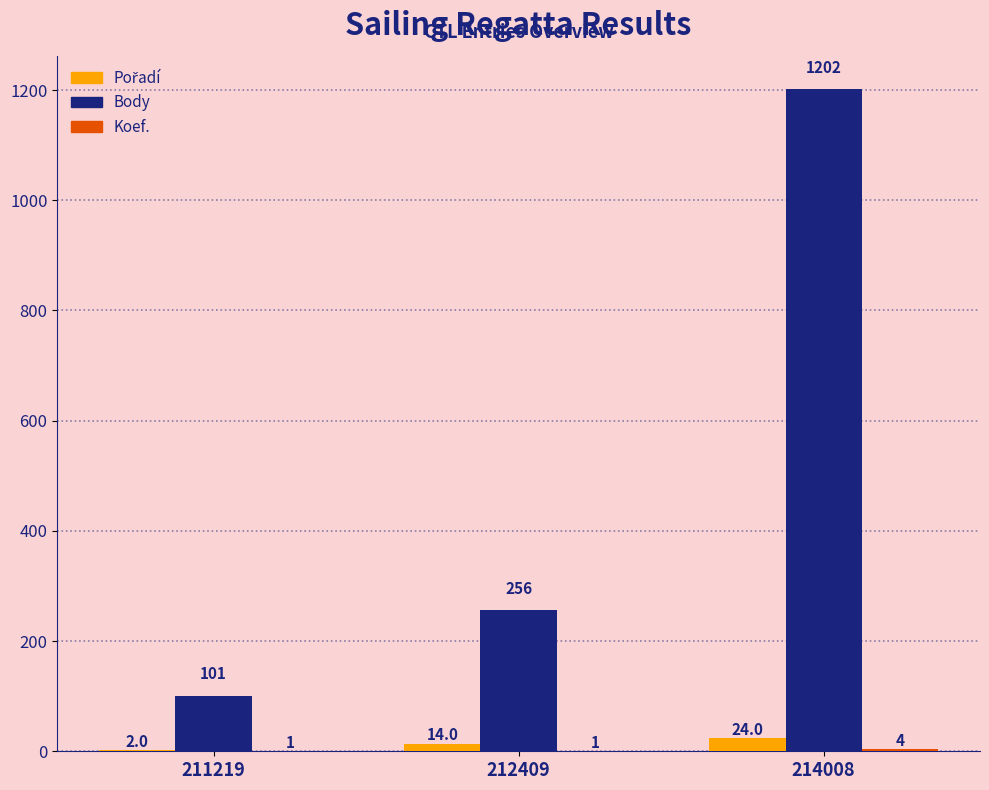

Which series has the widest spread of values?

Body